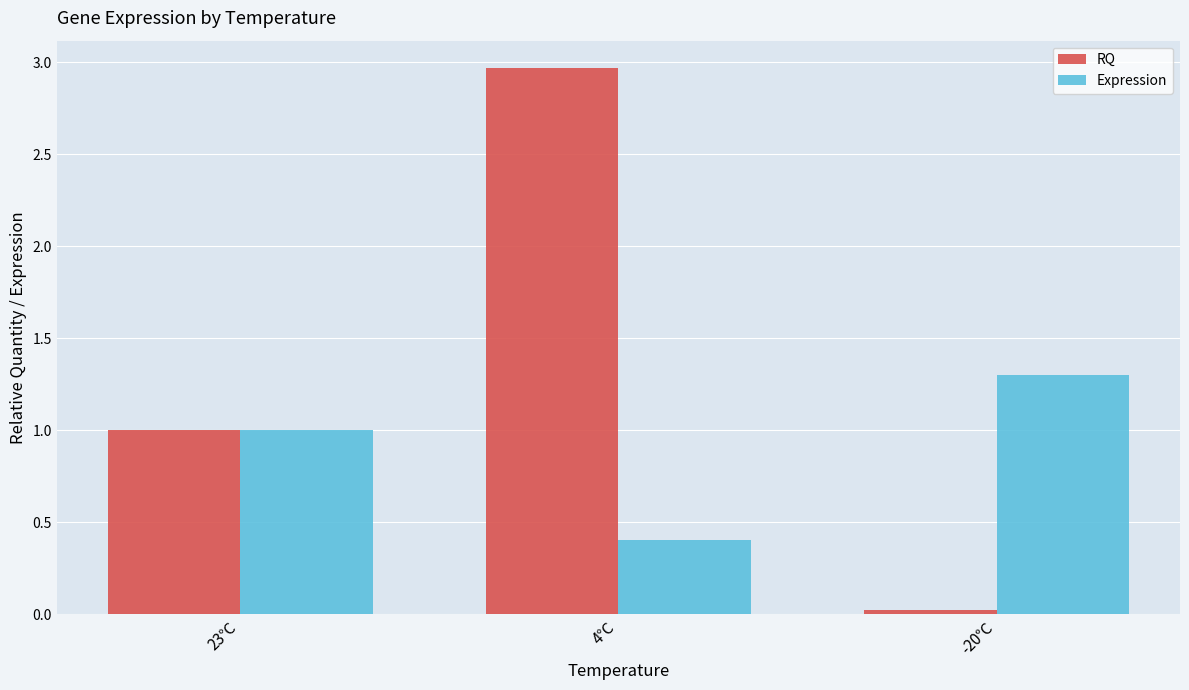

List the series in order of their overall mean, lowest first.

Expression, RQ